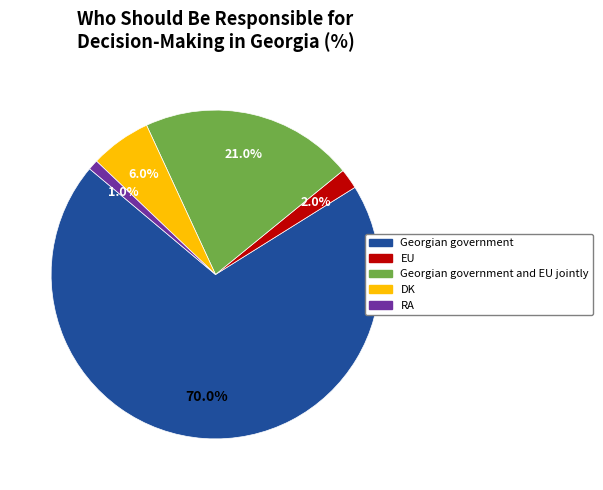

Is there a majority slice in this chart?

Yes